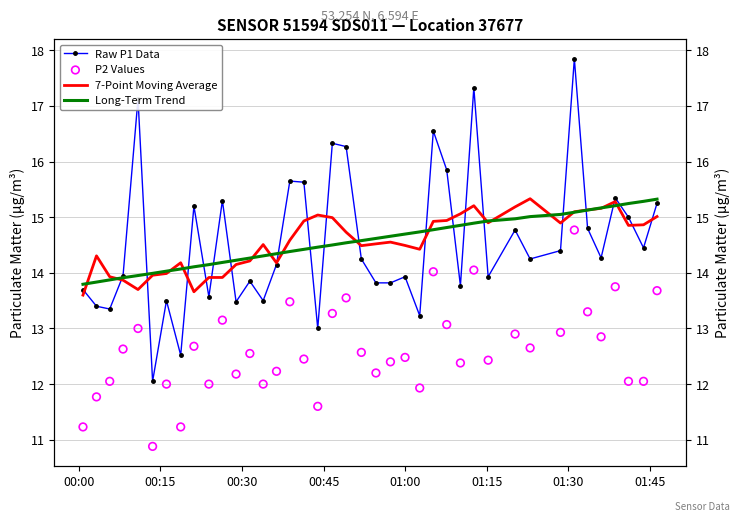

Which series contains the lowest Y value?

P2 Values